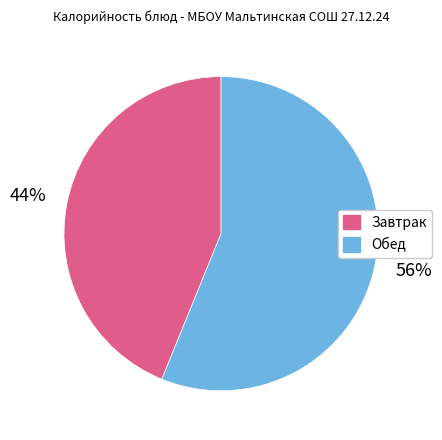

To the nearest percent, what is the average slice percentage?

50%